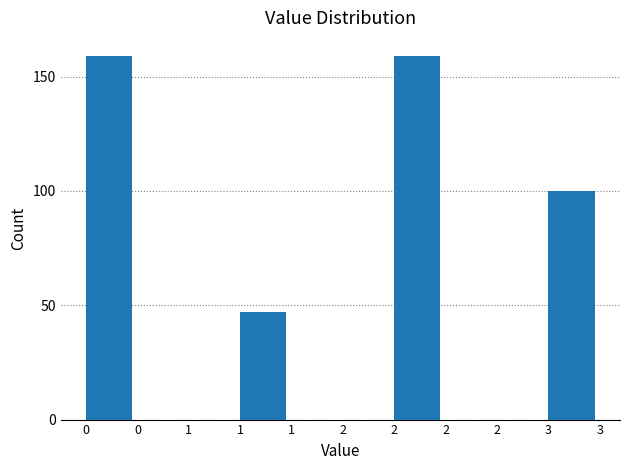

Count the number of categories in the chart.

10